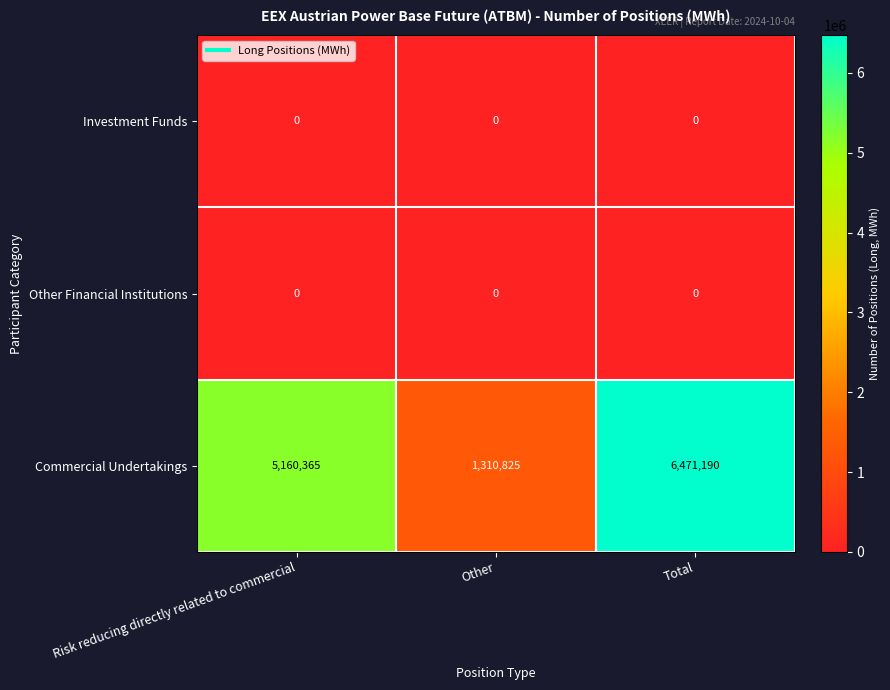

Is it true that Other Financial Institutions equals 0 at Risk reducing directly related to commercial?

True